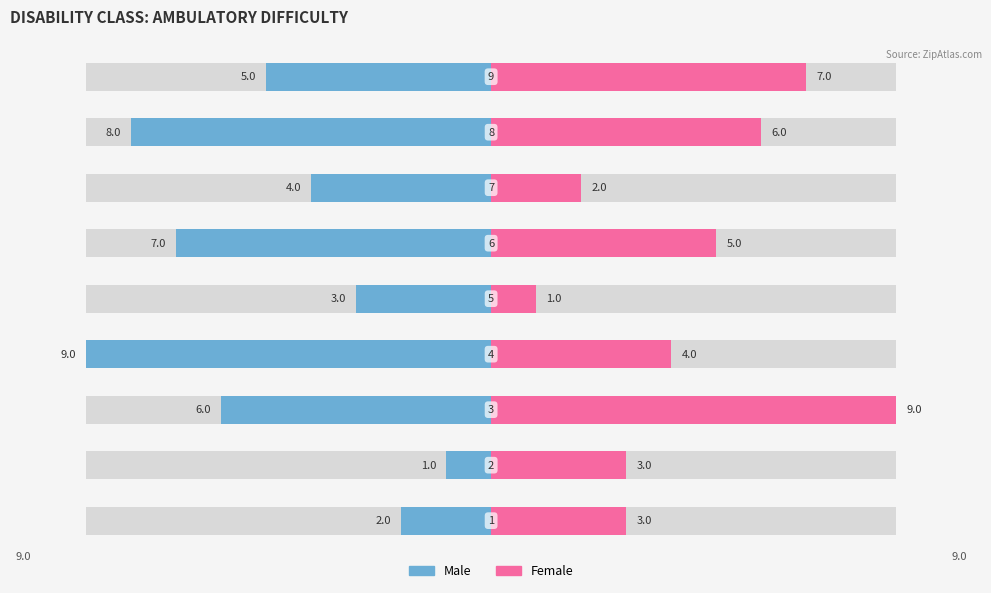

Where is Male nearest to the value 5?

9